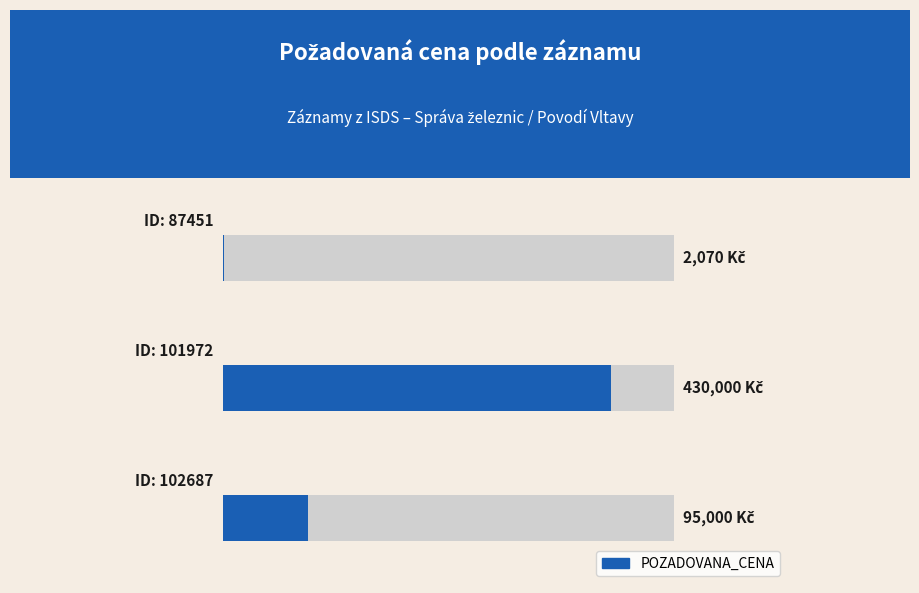

Approximately how many times larger is the value at 0 compared to 1?

0.2